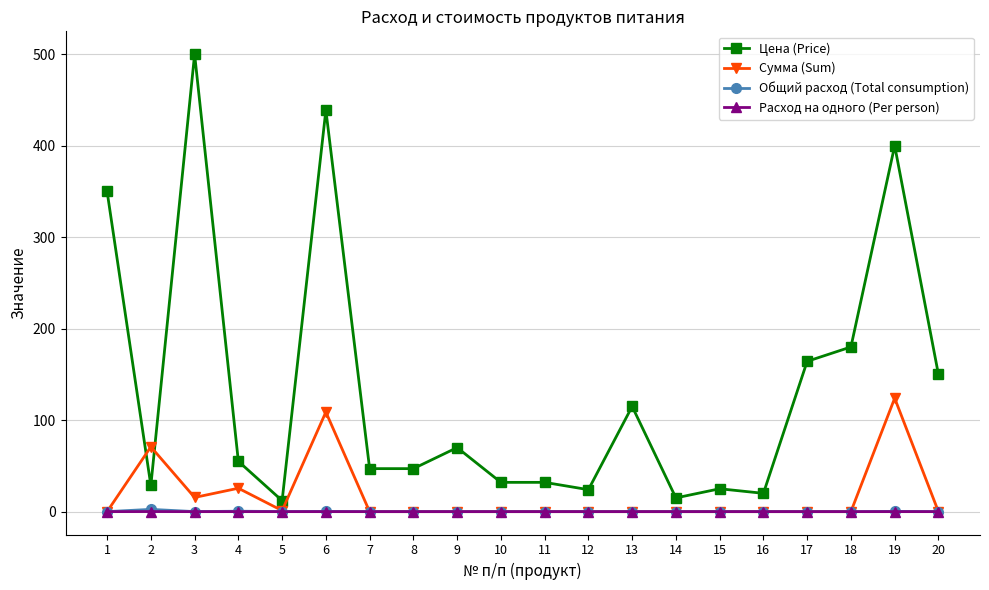

What is the average value of the Общий расход (Total consumption) series?

0.2